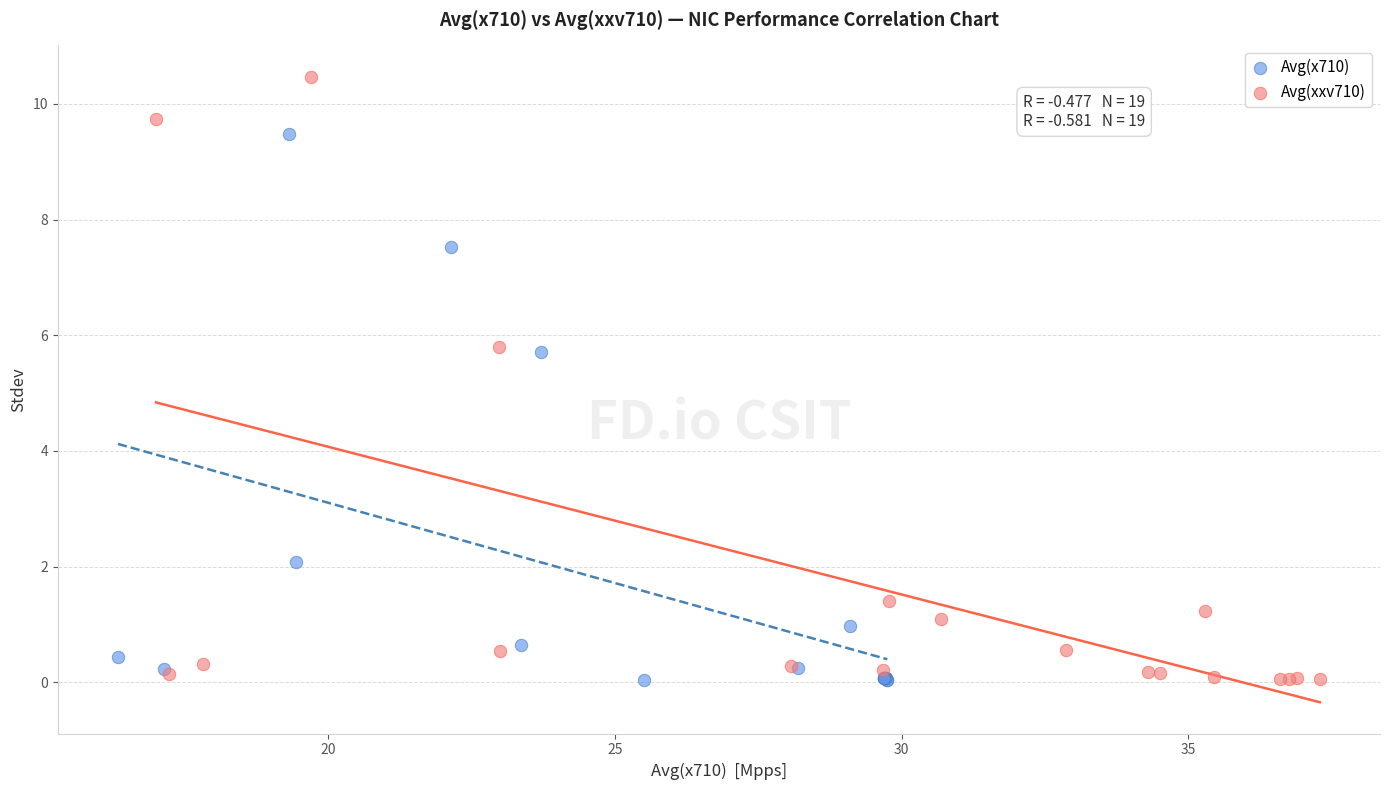

Which series has the widest spread of Y values?

Avg(xxv710)